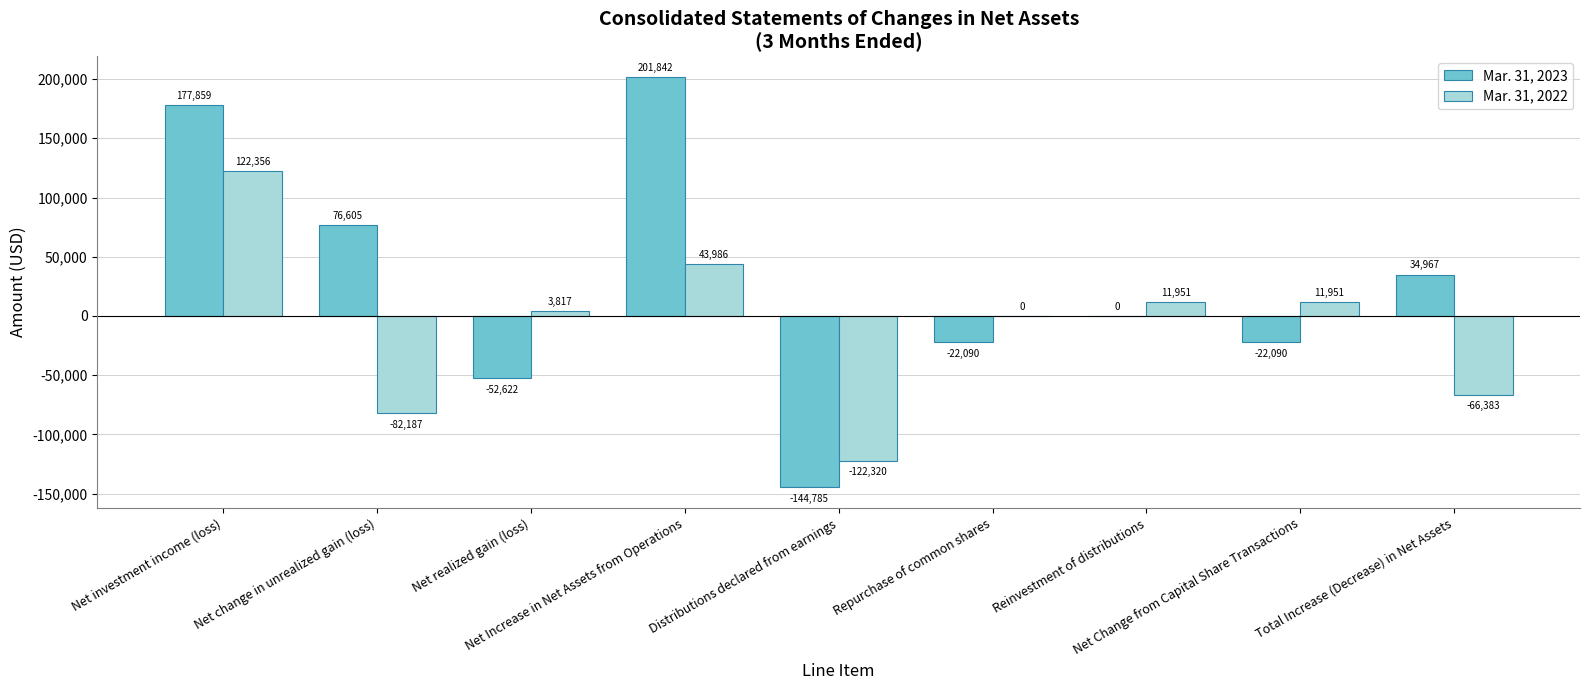

Which series has the largest total across all categories?

Mar. 31, 2023